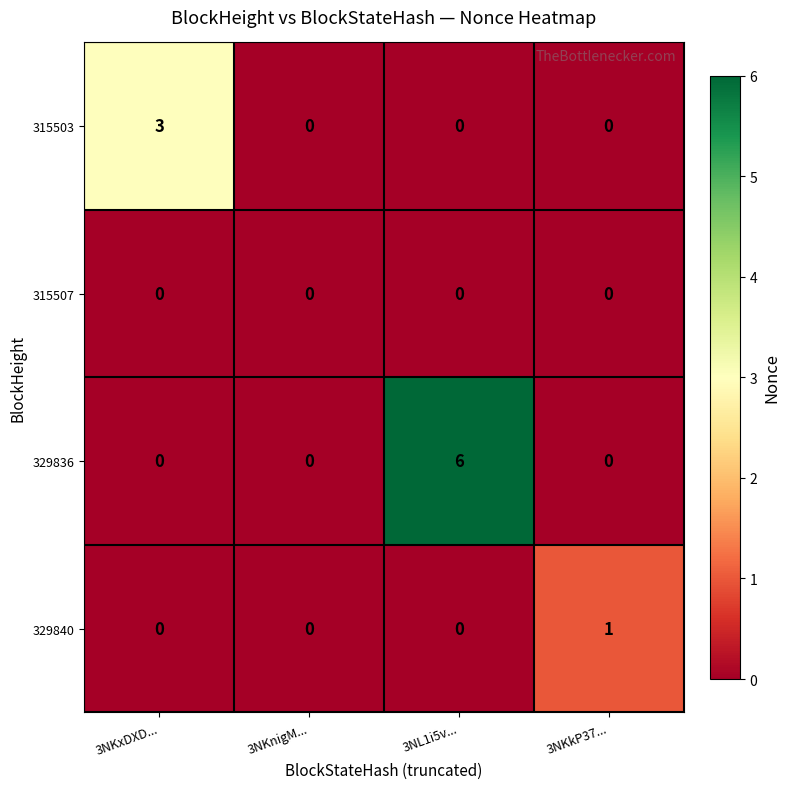

Count the number of categories in the chart.

4